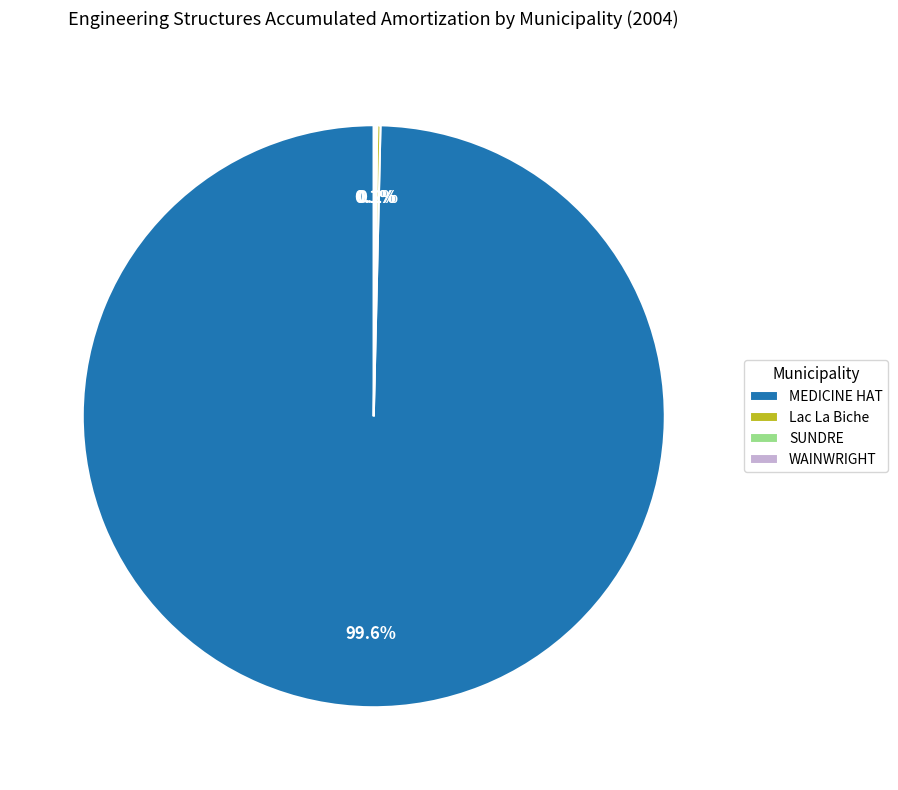

What is the largest slice in the pie chart?

MEDICINE HAT